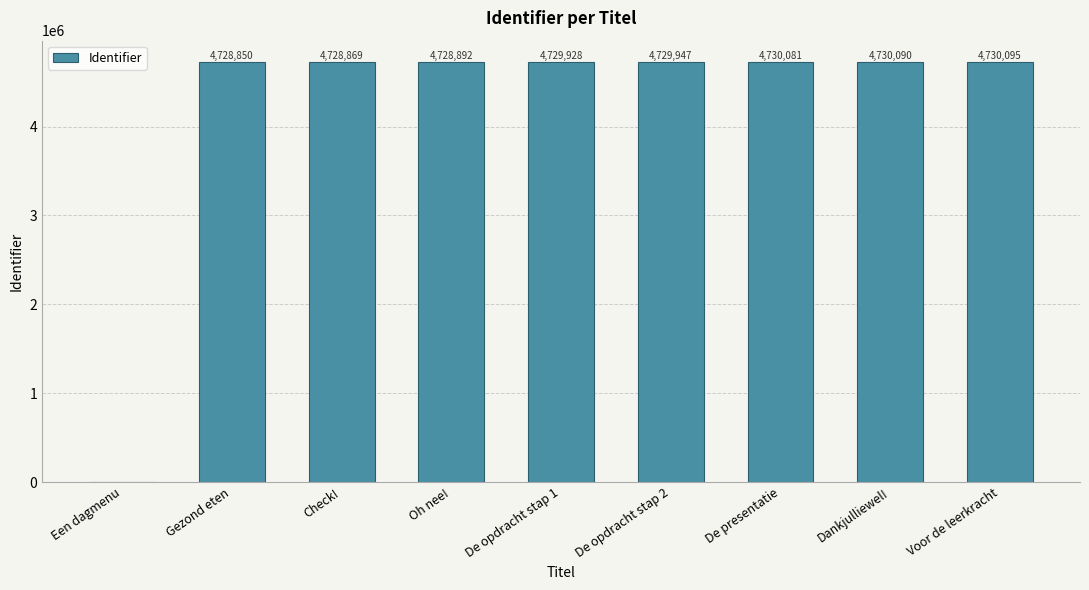

Which category has the highest value across all series?

Voor de leerkracht